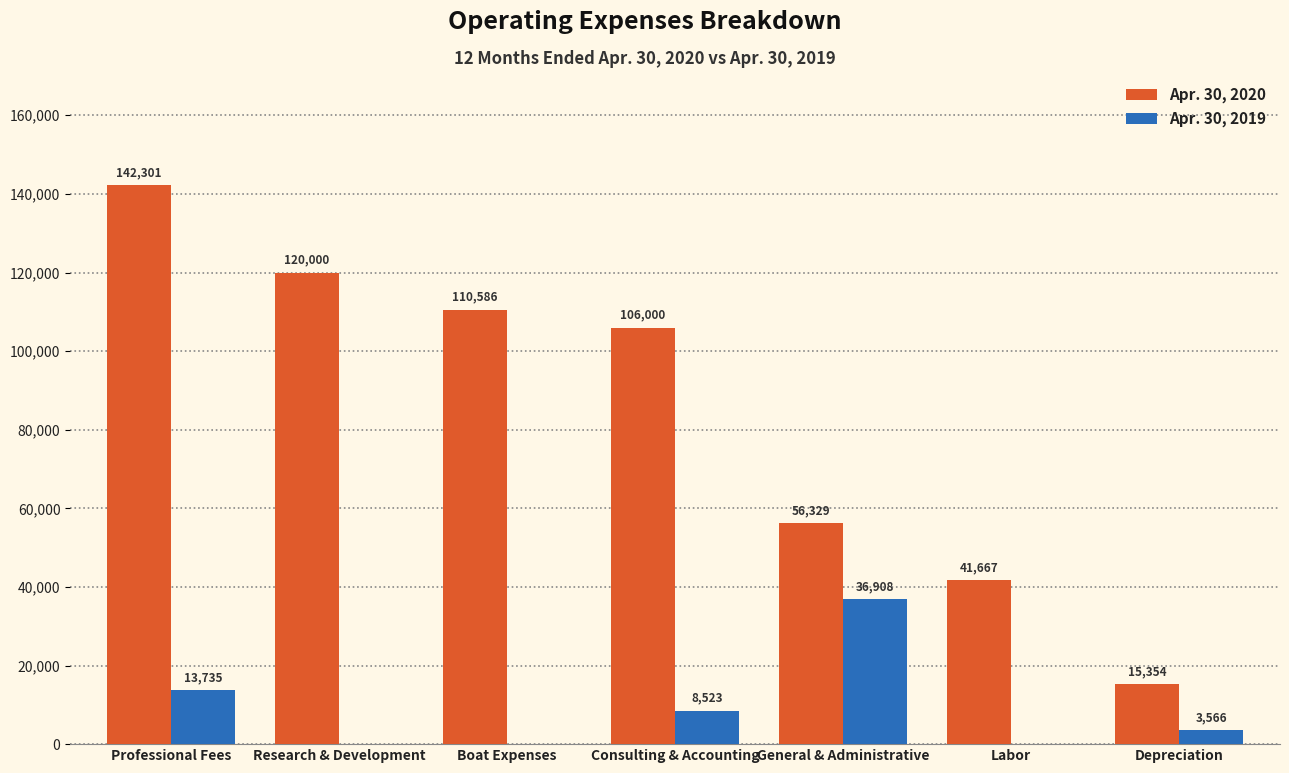

Count the number of categories in the chart.

7